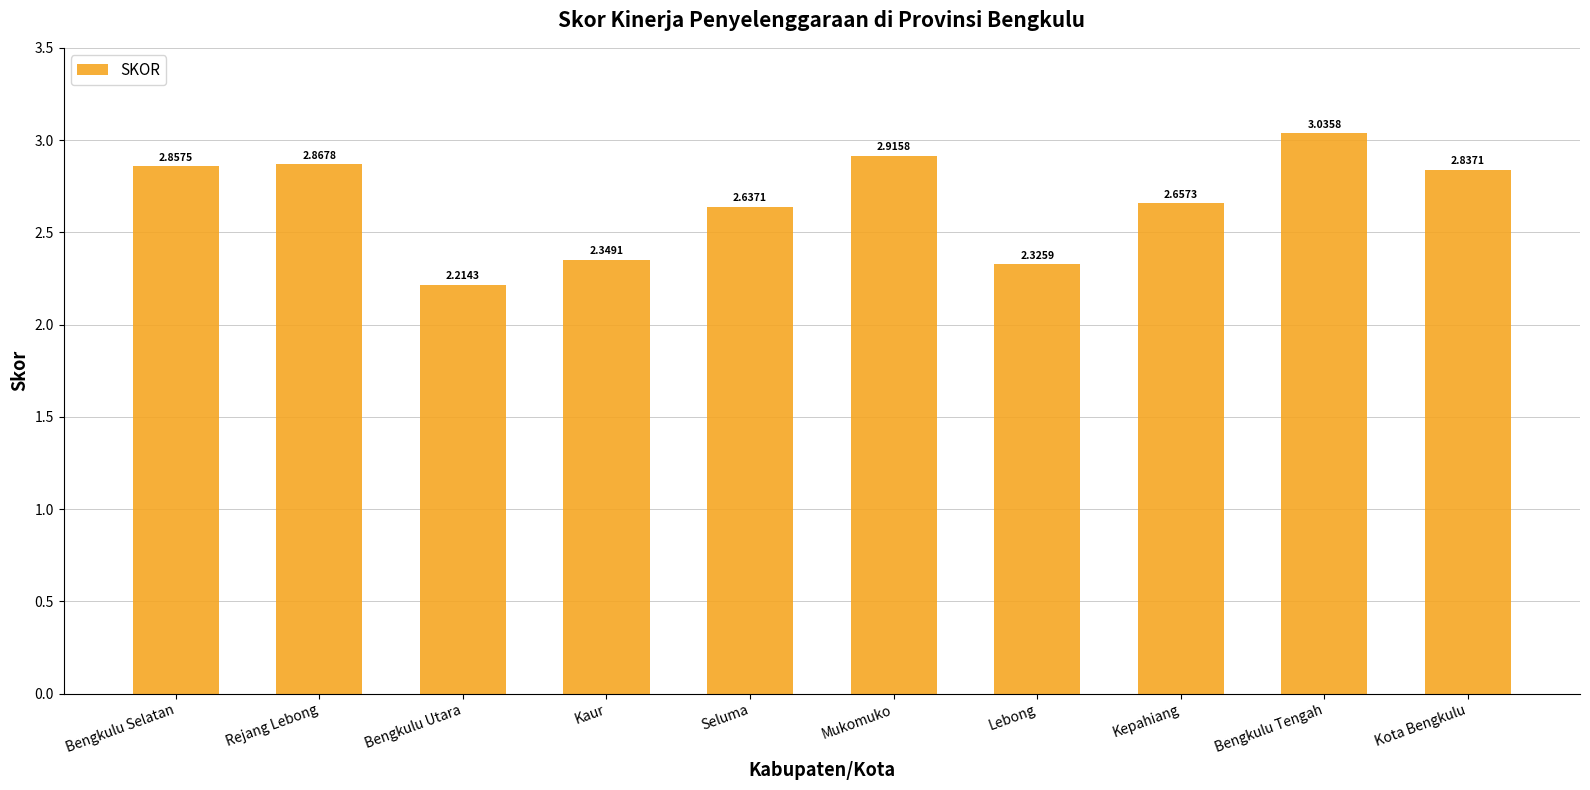

List the labels in order of value, largest first.

Bengkulu Tengah, Mukomuko, Rejang Lebong, Bengkulu Selatan, Kota Bengkulu, Kepahiang, Seluma, Kaur, Lebong, Bengkulu Utara